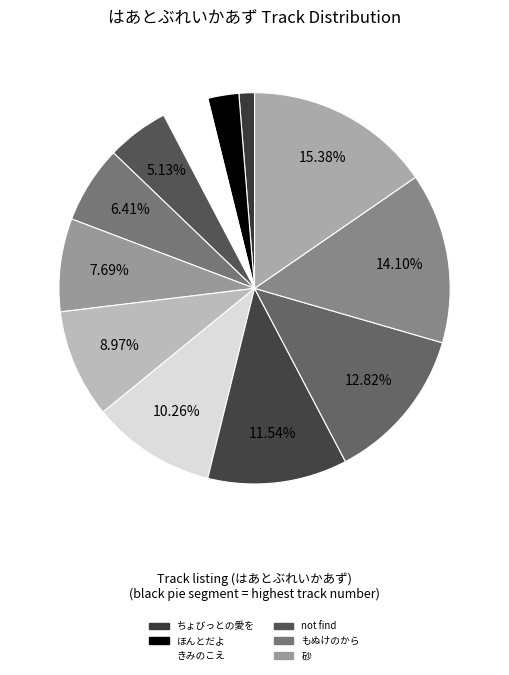

Count the number of slices in the pie.

12